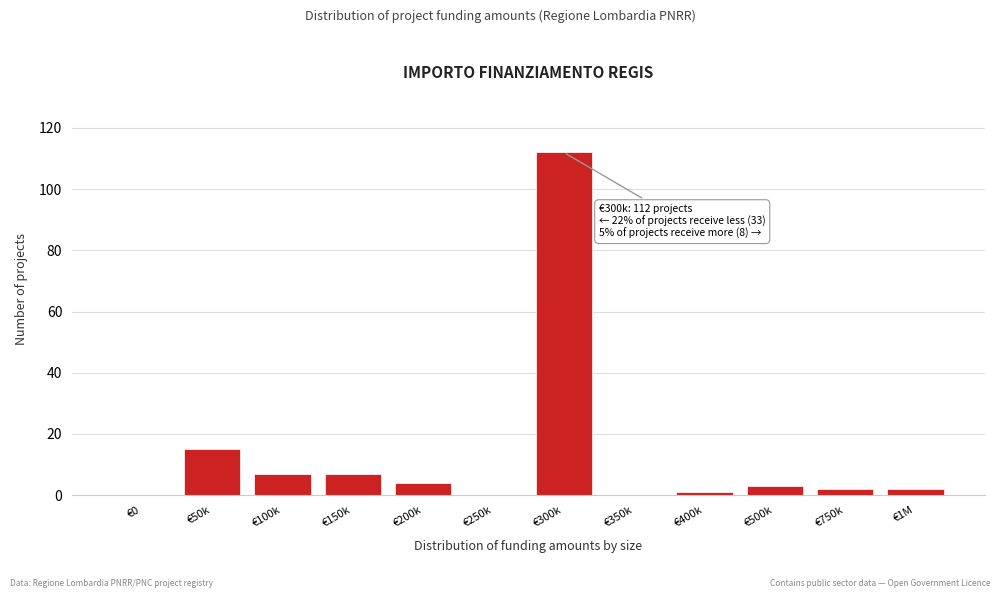

Reading right to left, list all the values displayed in this chart.

€1M=2	€750k=2	€500k=3	€400k=1	€350k=0	€300k=112	€250k=0	€200k=4	€150k=7	€100k=7	€50k=15	€0=0